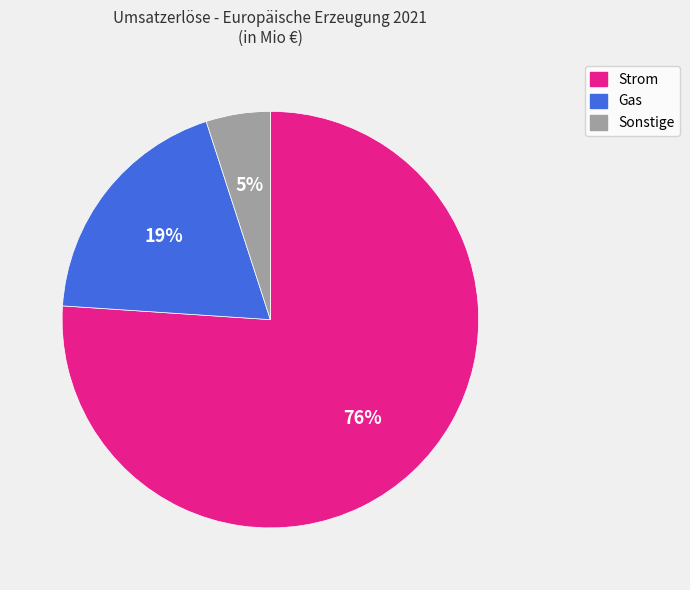

Count the number of slices in the pie.

3